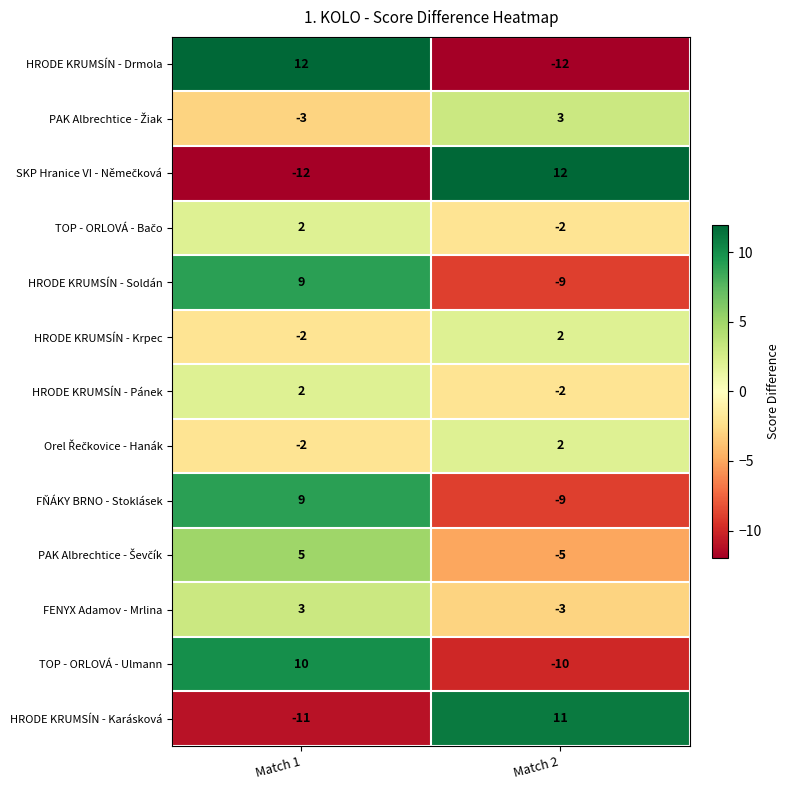

True or false: HRODE KRUMSÍN - Krpec has a value of 3 at Match 2.

False